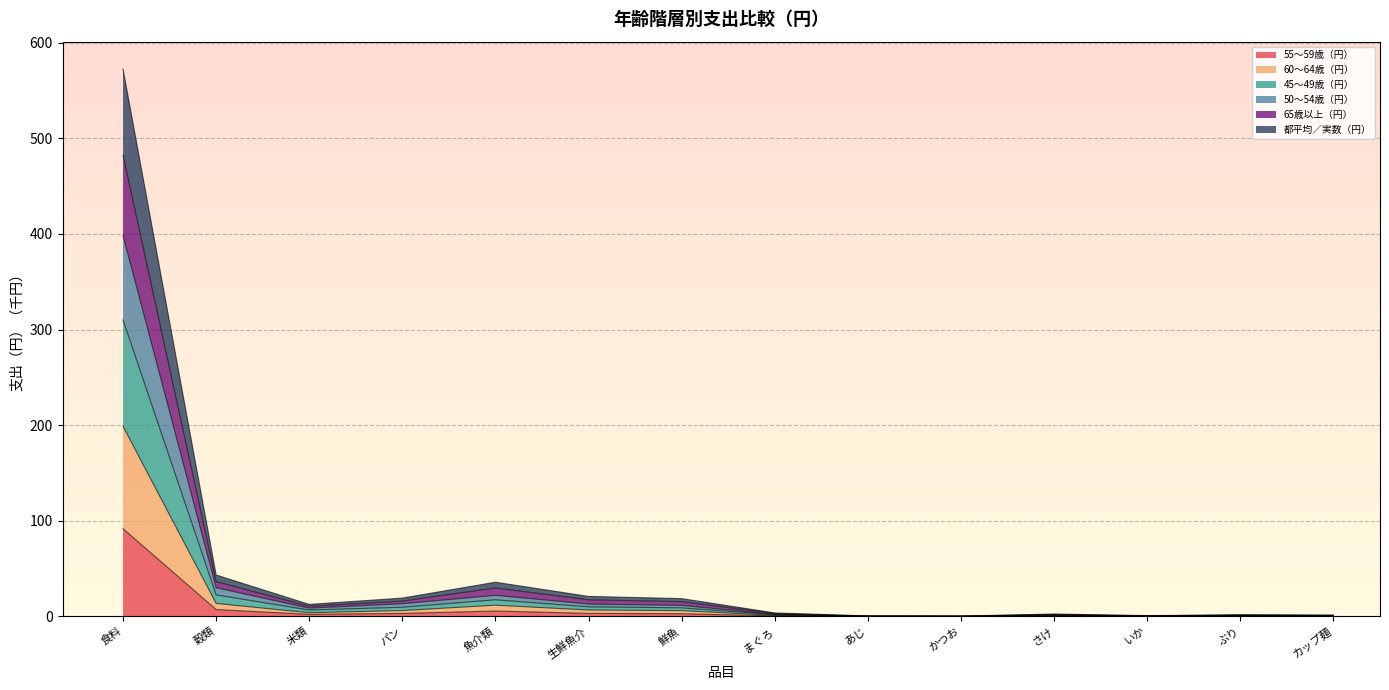

At which label does 55～59歳（円） reach its peak?

食料